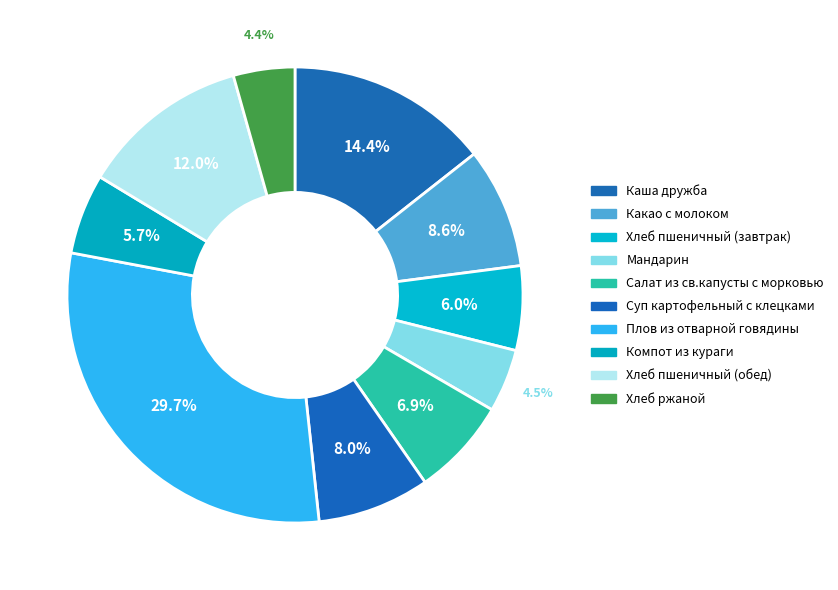

What percentage is the Какао с молоком slice, to the nearest percent?

9%